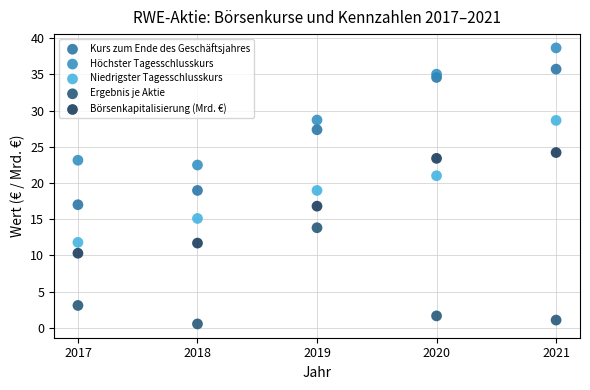

In the Ergebnis je Aktie series, what Y value is closest to 7?

3.1